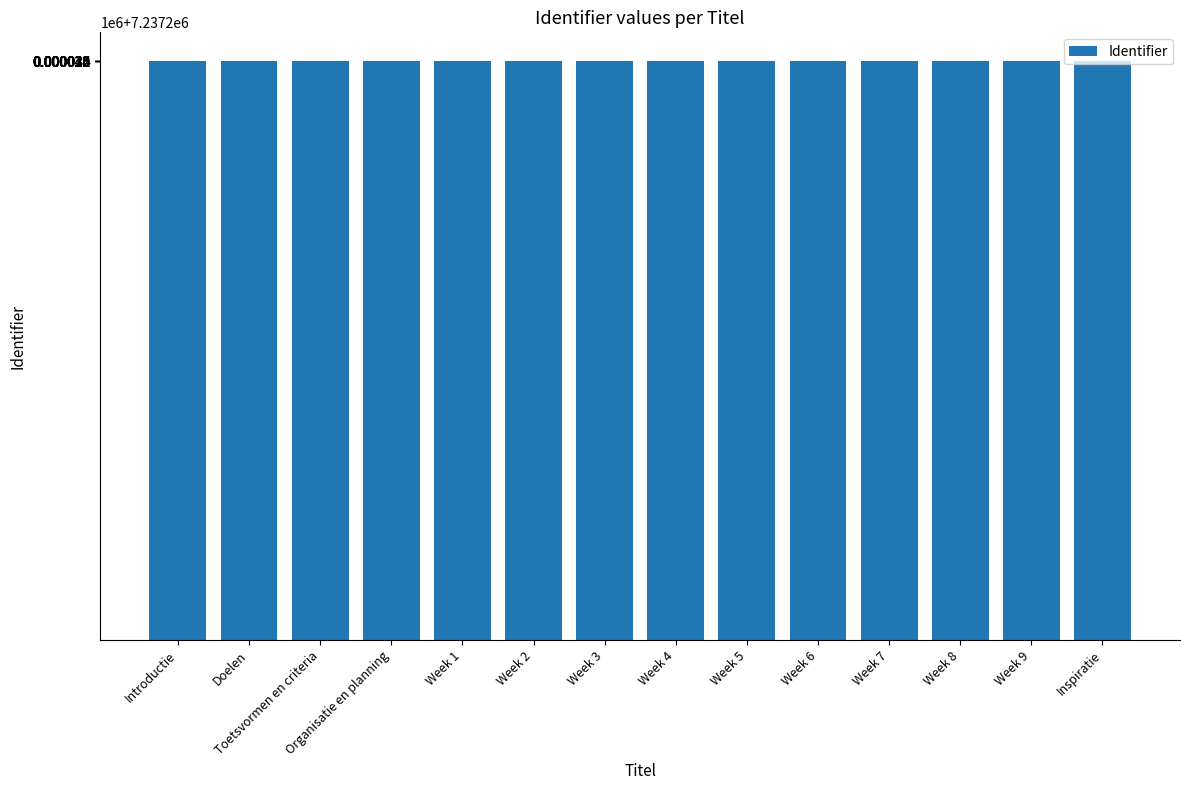

What is the change in value from Organisatie en planning to Week 4?

+7